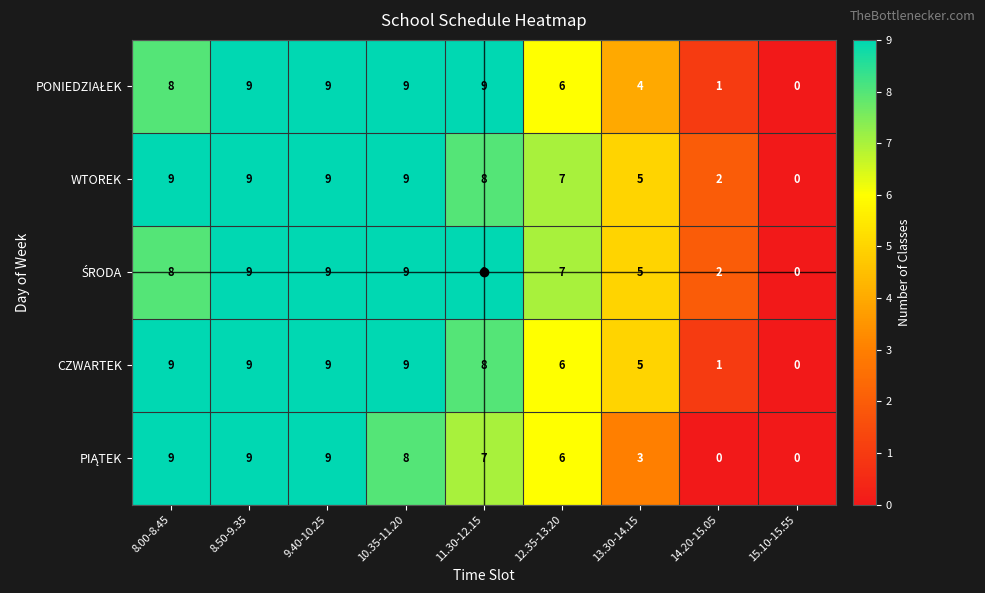

What value does the WTOREK series have at 10.35-11.20?

9